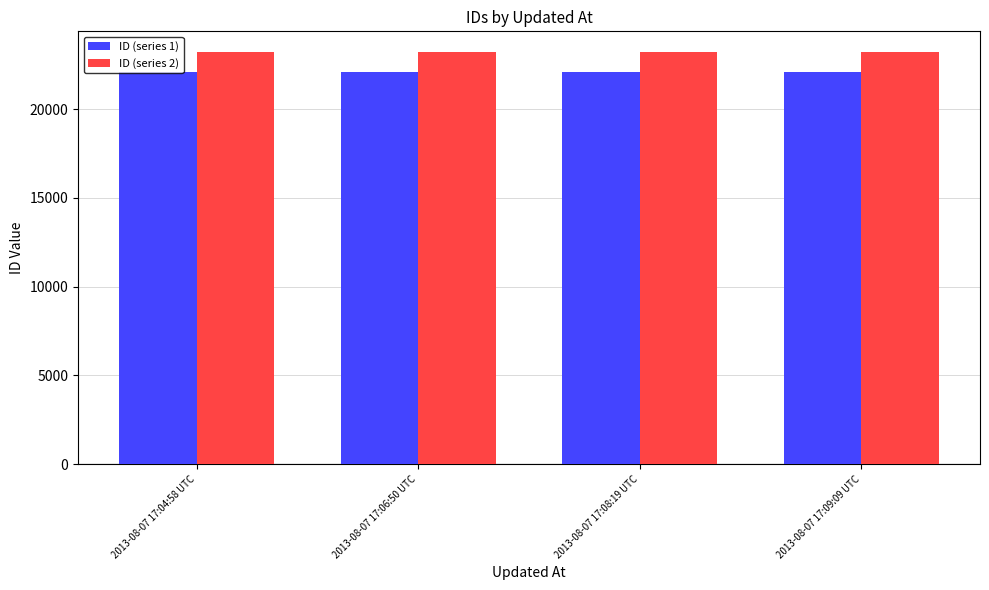

What is the label of the 3rd bar from the left?

2013-08-07 17:08:19 UTC